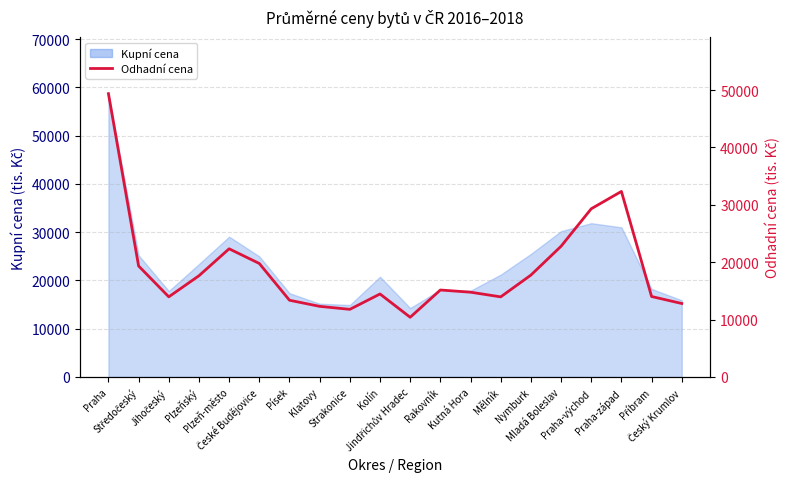

How many points are higher than both their immediate neighbors (excluding endpoints)?

4